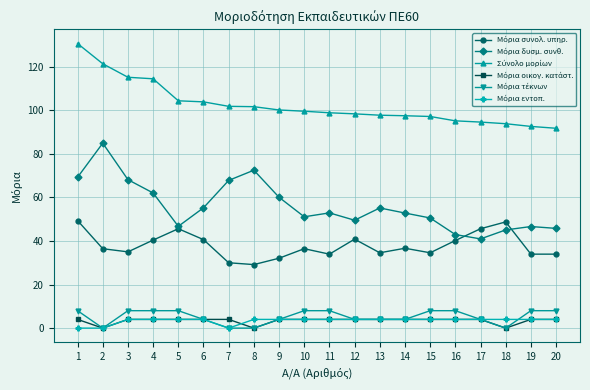

What is the greatest value displayed?

130.6